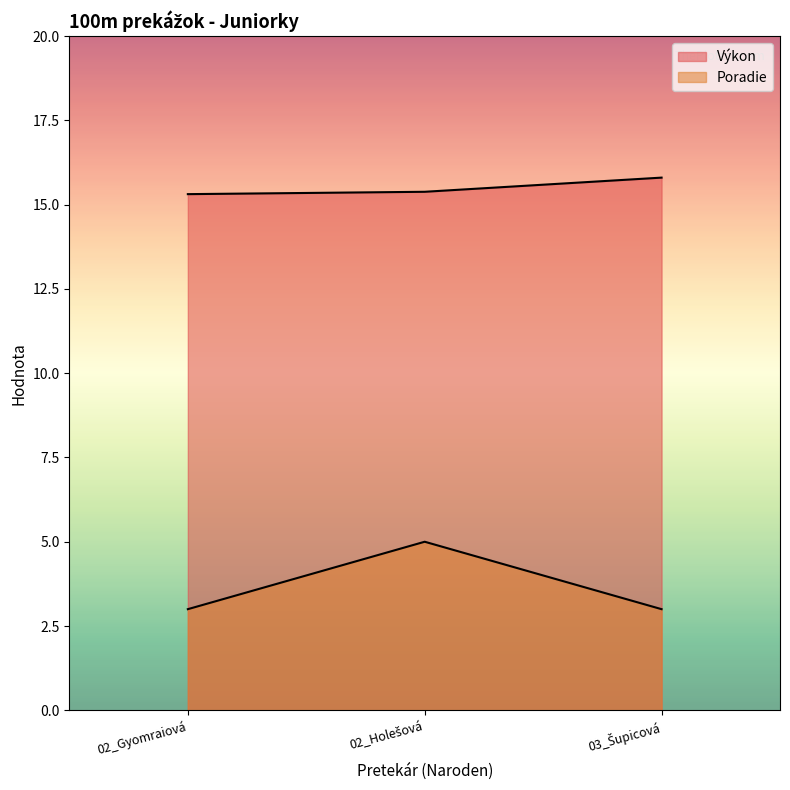

What is the minimum value shown in the chart?

3.0